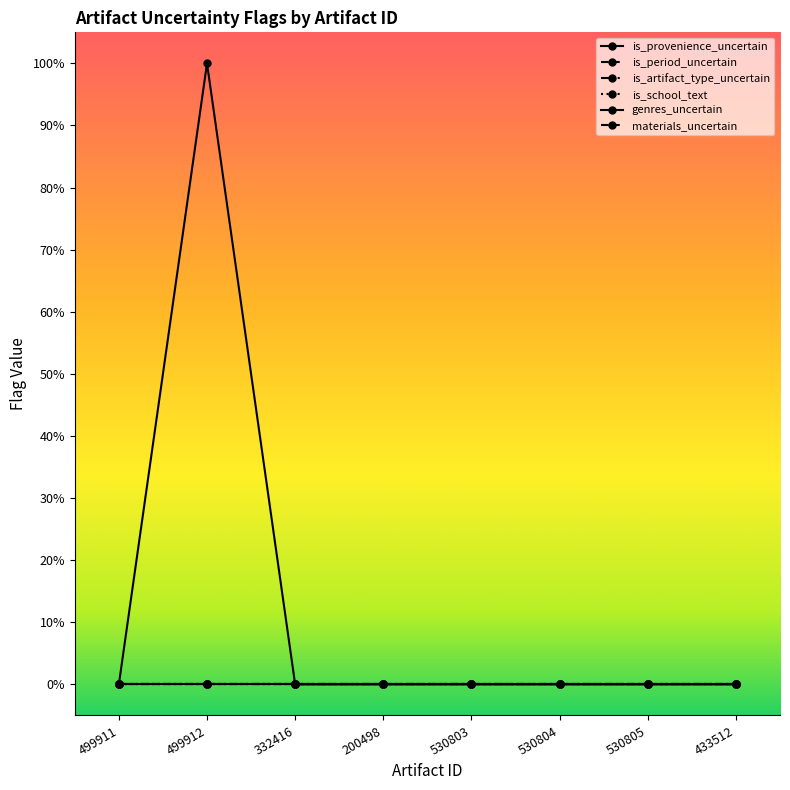

Reading right to left, what are all the values shown in this chart?

is_provenience_uncertain: 433512=0	530805=0	530804=0	530803=0	200498=0	332416=0	499912=1	499911=0
is_period_uncertain: 433512=0	530805=0	530804=0	530803=0	200498=0	332416=0	499912=0	499911=0
is_artifact_type_uncertain: 433512=0	530805=0	530804=0	530803=0	200498=0	332416=0	499912=0	499911=0
is_school_text: 433512=0	530805=0	530804=0	530803=0	200498=0	332416=0	499912=0	499911=0
genres_uncertain: 433512=0	530805=0	530804=0	530803=0	200498=0	332416=0	499912=0	499911=0
materials_uncertain: 433512=0	530805=0	530804=0	530803=0	200498=0	332416=0	499912=0	499911=0